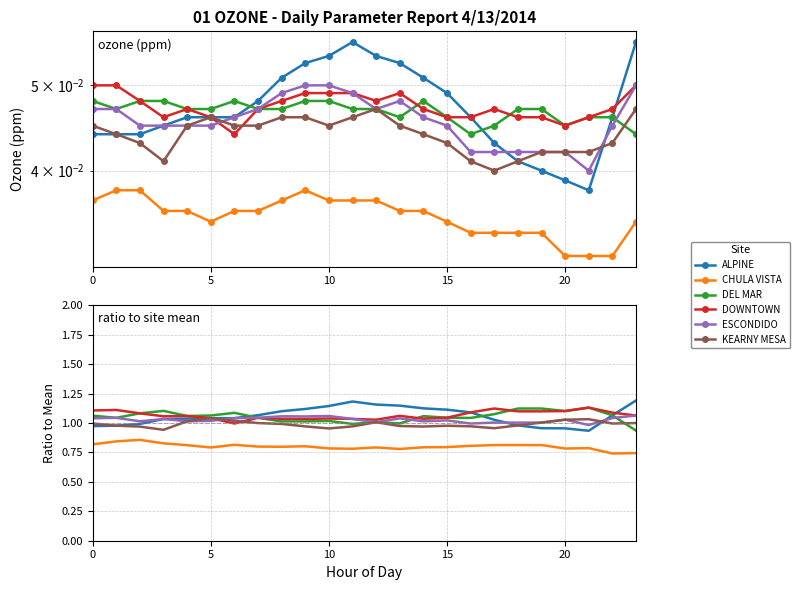

True or false: DOWNTOWN has more than 0 points higher than both neighbors.

True